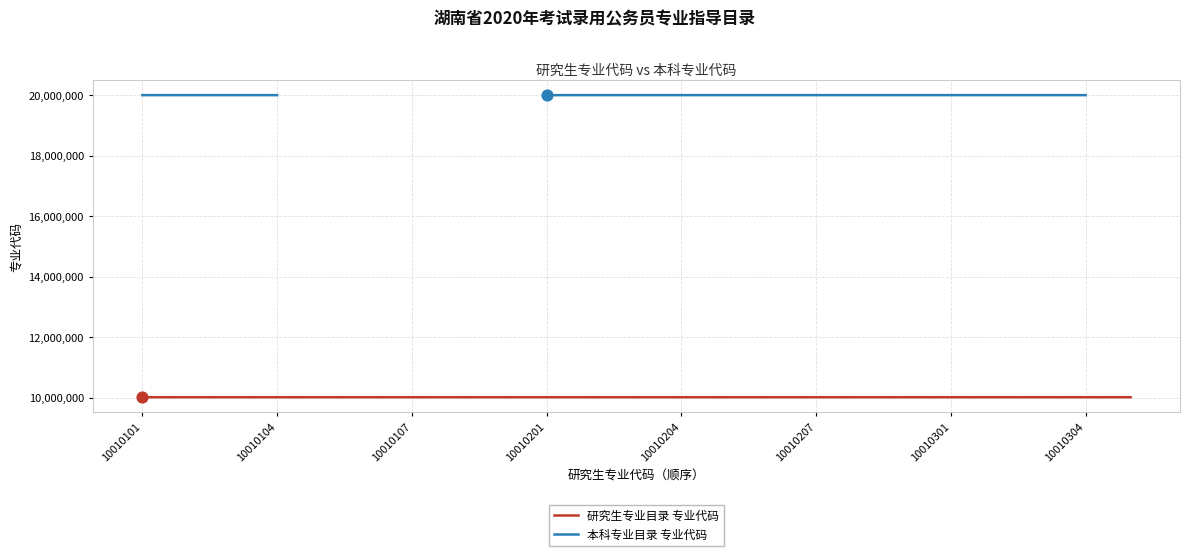

Which series reaches the minimum Y coordinate?

研究生专业目录 专业代码